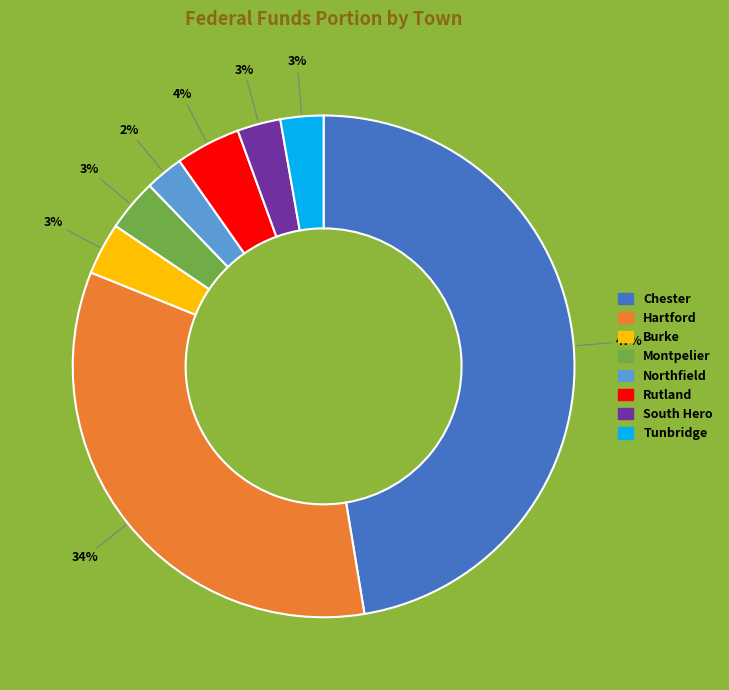

To the nearest percent, what is the difference between the Rutland and Tunbridge slice percentages?

1%